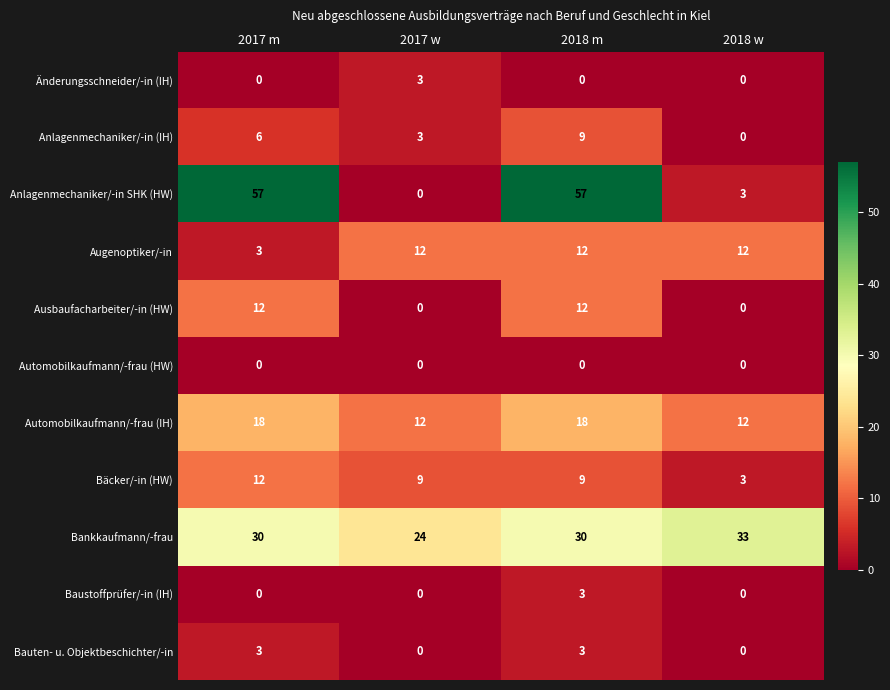

Is it true that Bäcker/-in (HW) equals 9 at 2017 w?

True